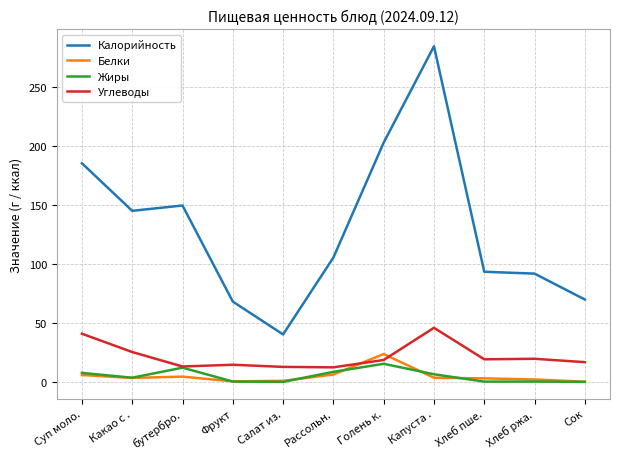

Is this an area chart (filled region under the line)?

No